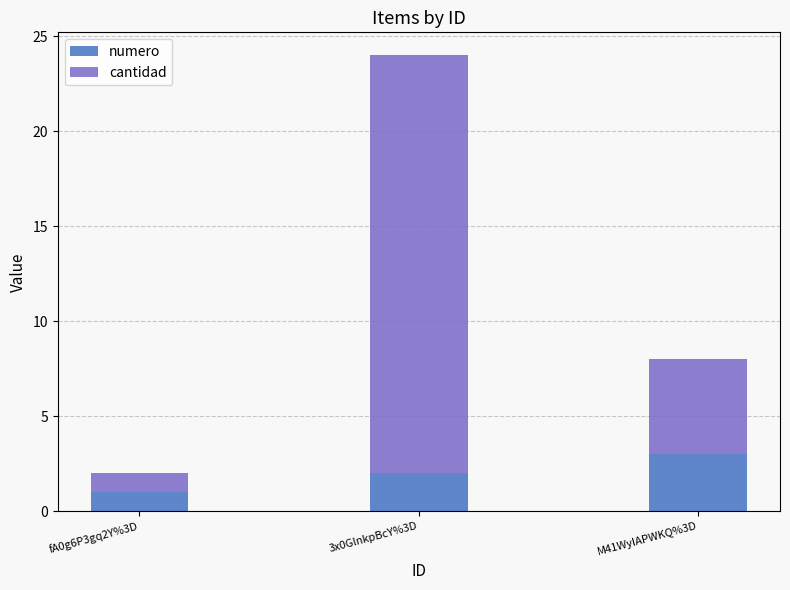

Reading right to left, what are the values for numero?

M41WyIAPWKQ%3D=3	3x0GlnkpBcY%3D=2	fA0g6P3gq2Y%3D=1